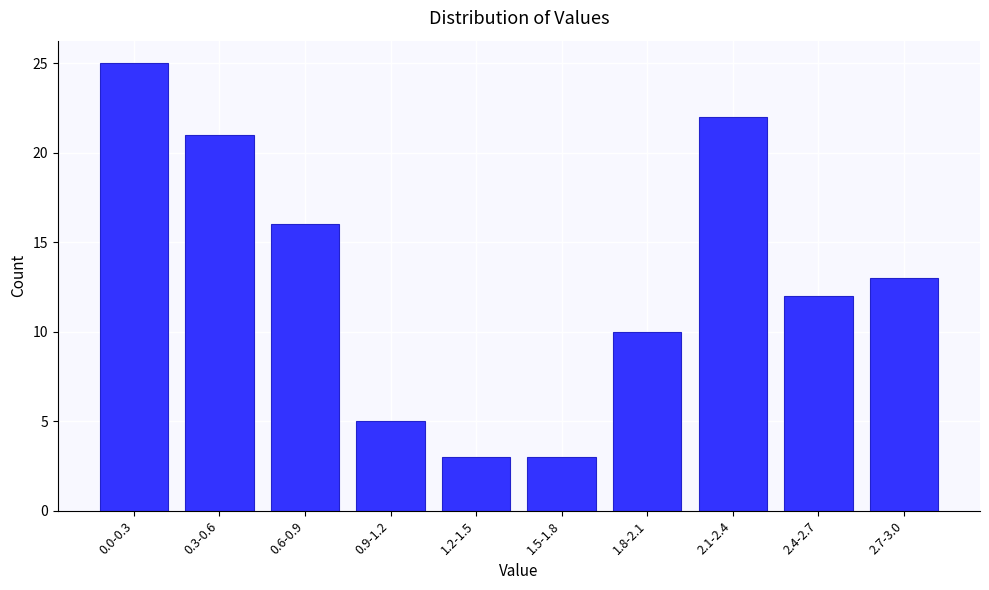

Reading left to right, list all the values displayed in this chart.

25	21	16	5	3	3	10	22	12	13